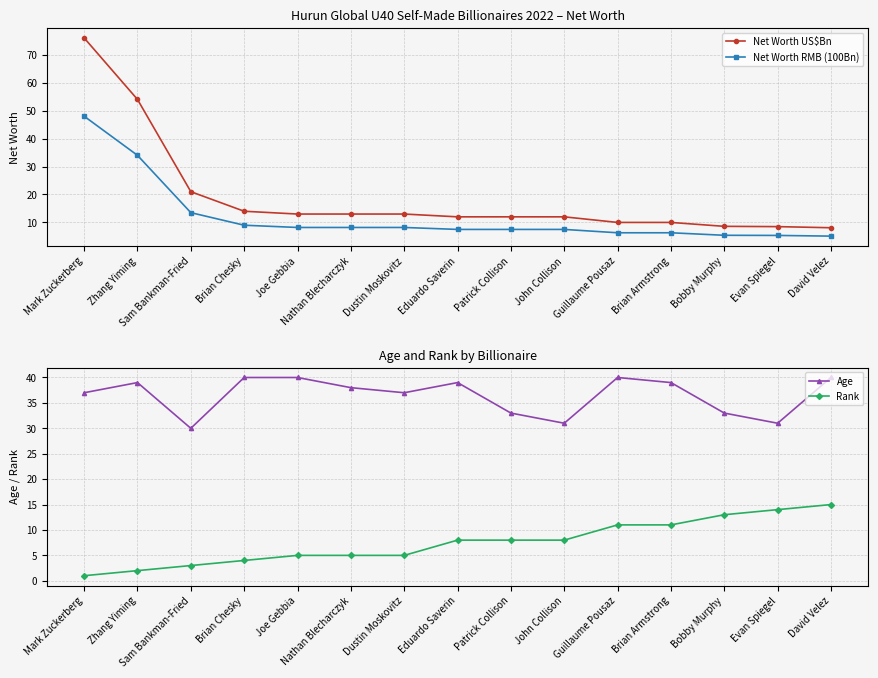

Which series has the largest total across all categories?

Age